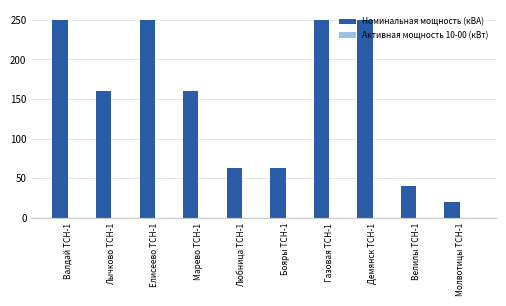

Between Валдай ТСН-1 and Бояры ТСН-1, which is larger?

Валдай ТСН-1